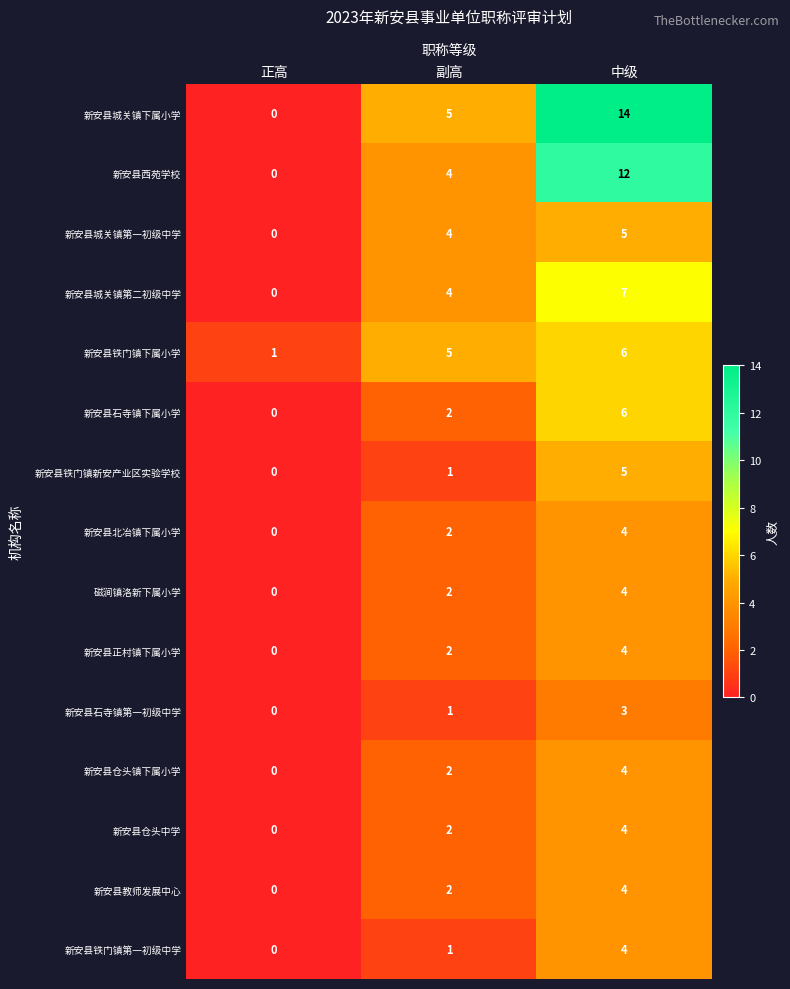

Between 副高 and 中级, which series saw the biggest shift?

新安县城关镇下属小学